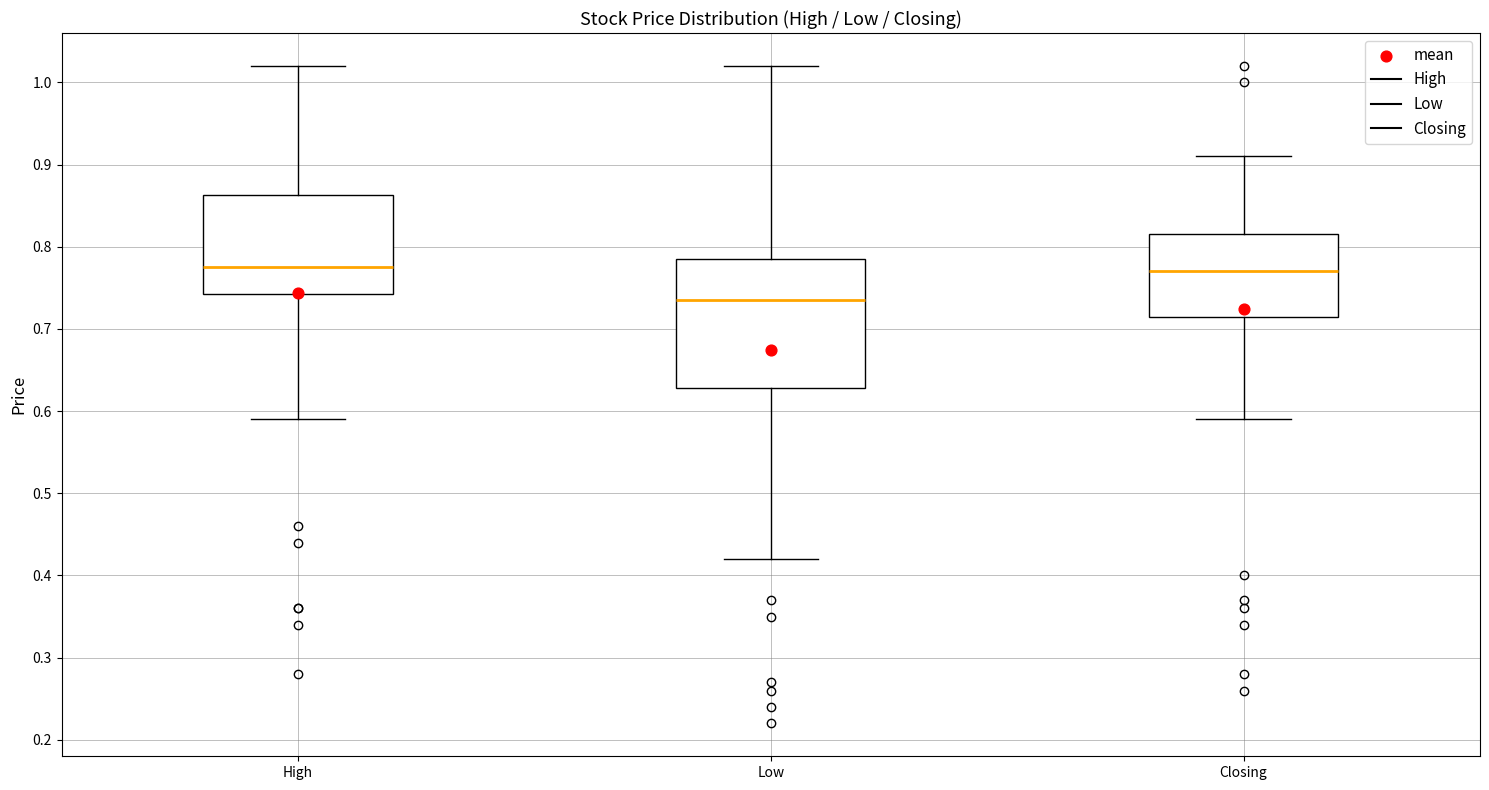

Reading left to right, read every box against the y-axis: the position of its median line, the range the box covers, and the ends of its whiskers. The values are not printed on the chart, so give them approximately, as read against the axis.

High: median 0.78, box 0.74 to 0.86, whiskers 0.59 to 1.02
Low: median 0.74, box 0.63 to 0.79, whiskers 0.42 to 1.02
Closing: median 0.77, box 0.72 to 0.82, whiskers 0.59 to 0.91